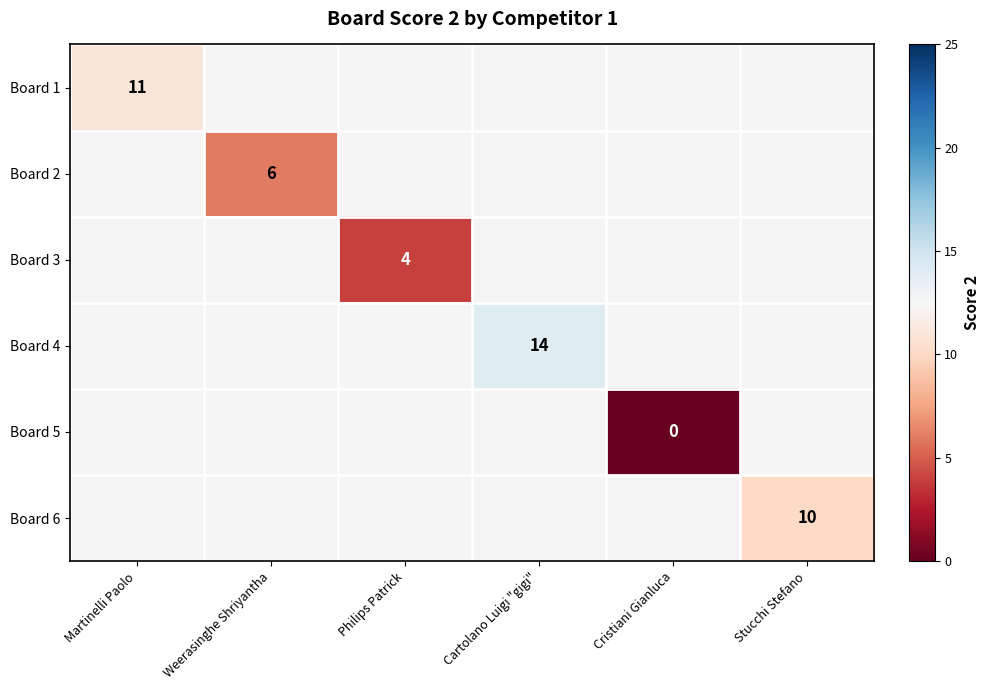

At which category does the chart reach its minimum across all series?

Cristiani Gianluca